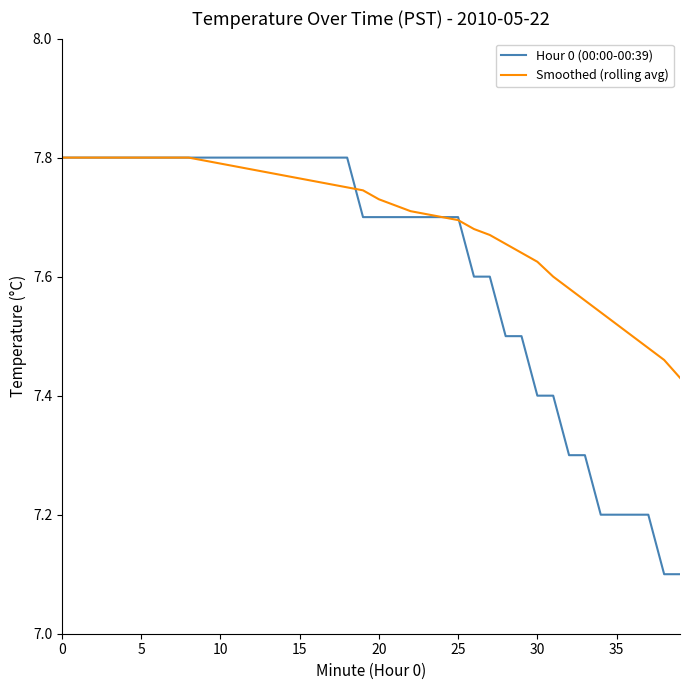

What is the lowest value of the Hour 0 (00:00-00:39) series?

7.1